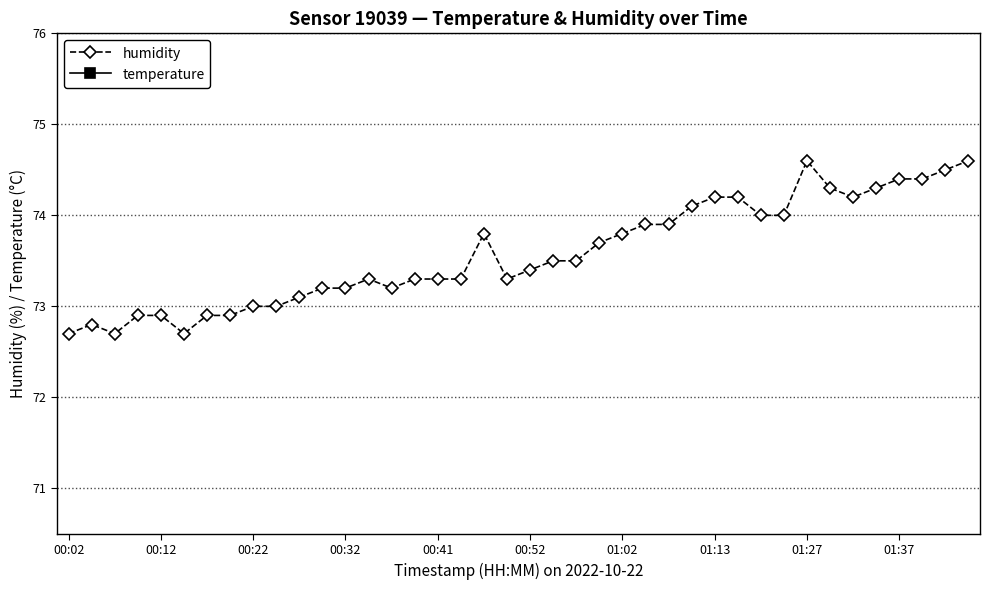

What is the sum of all humidity values?

2943.0